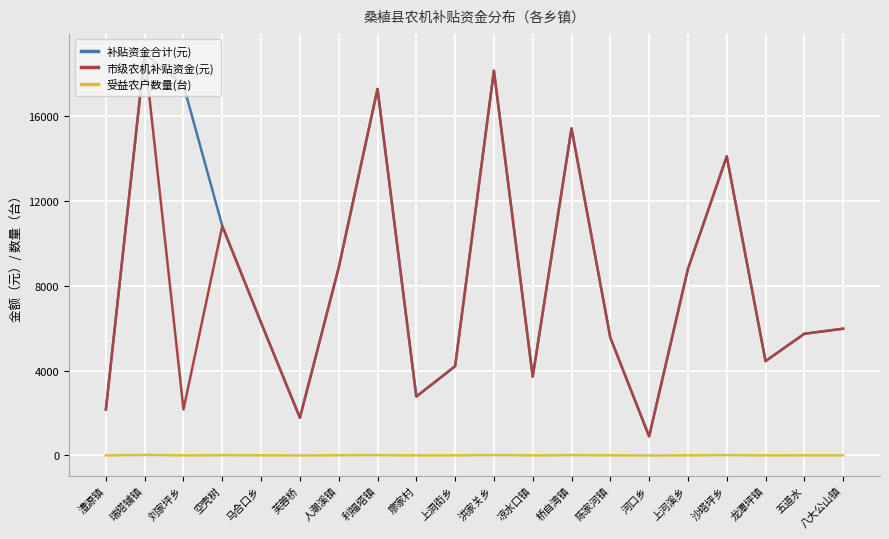

Is the value of 补贴资金合计(元) at 马合口乡 greater than the value of 市级农机补贴资金(元) at 廖家村?

Yes